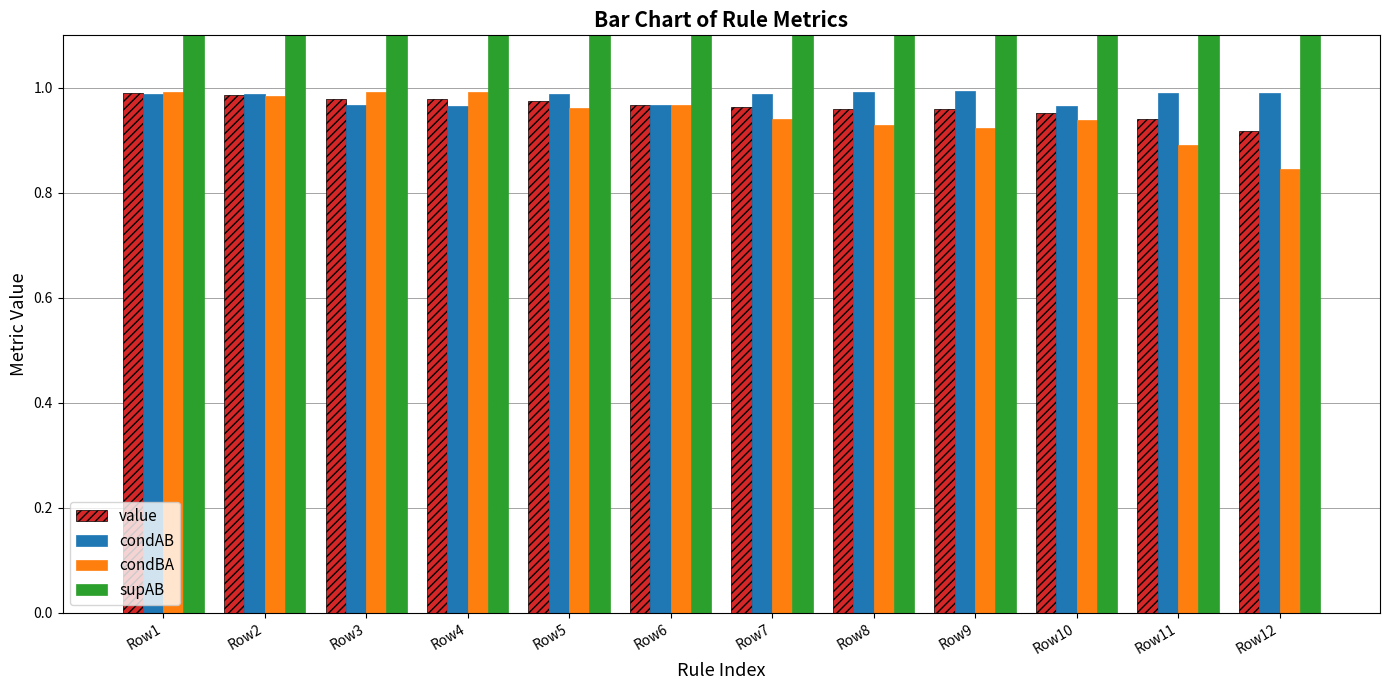

Which series has the largest range (max minus min)?

supAB